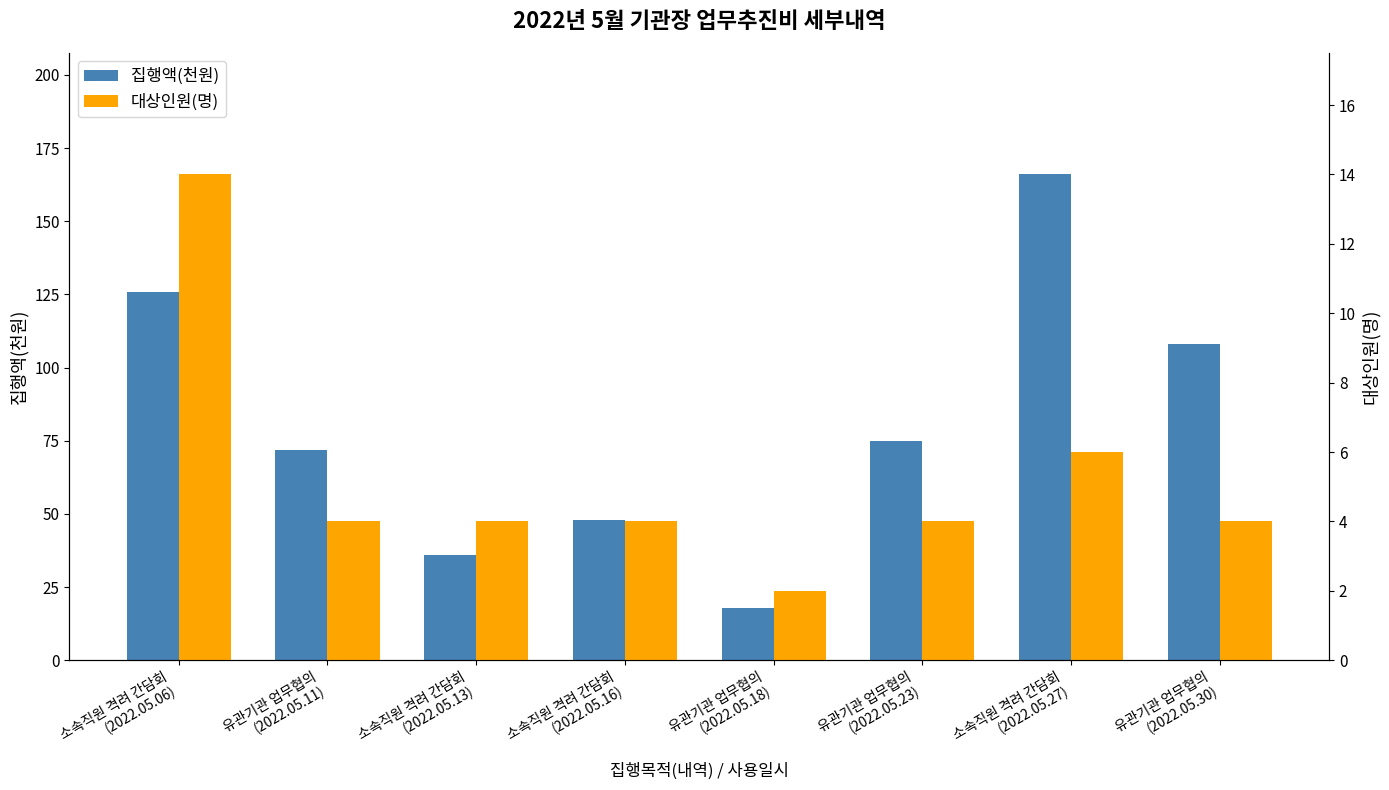

What is the approximate value of 집행액(천원) at 유관기관 업무협의
(2022.05.23), to the nearest 5?

75